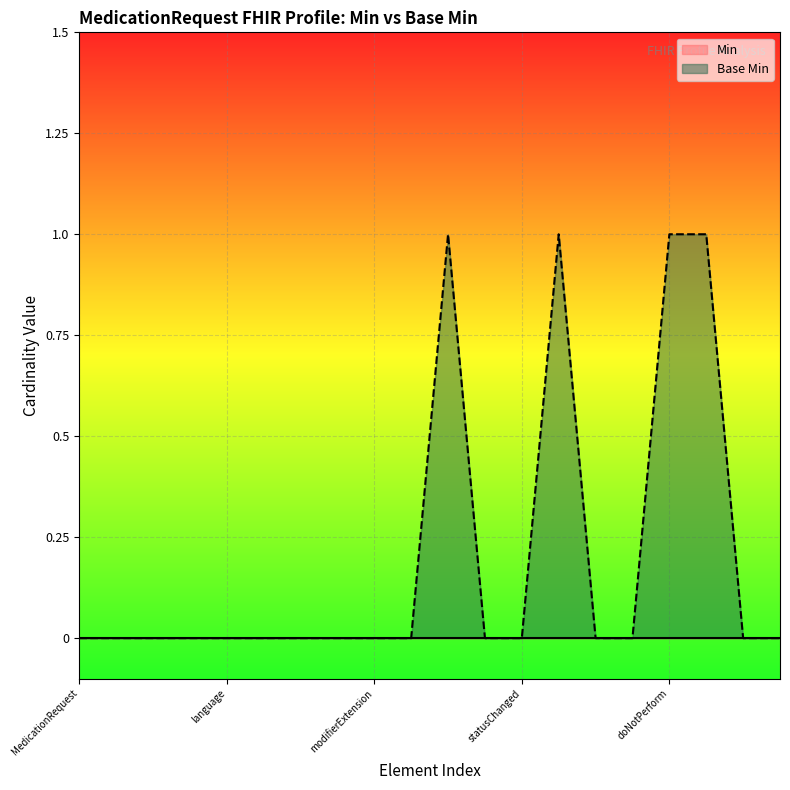

Does the chart display data point markers on the line(s)?

No